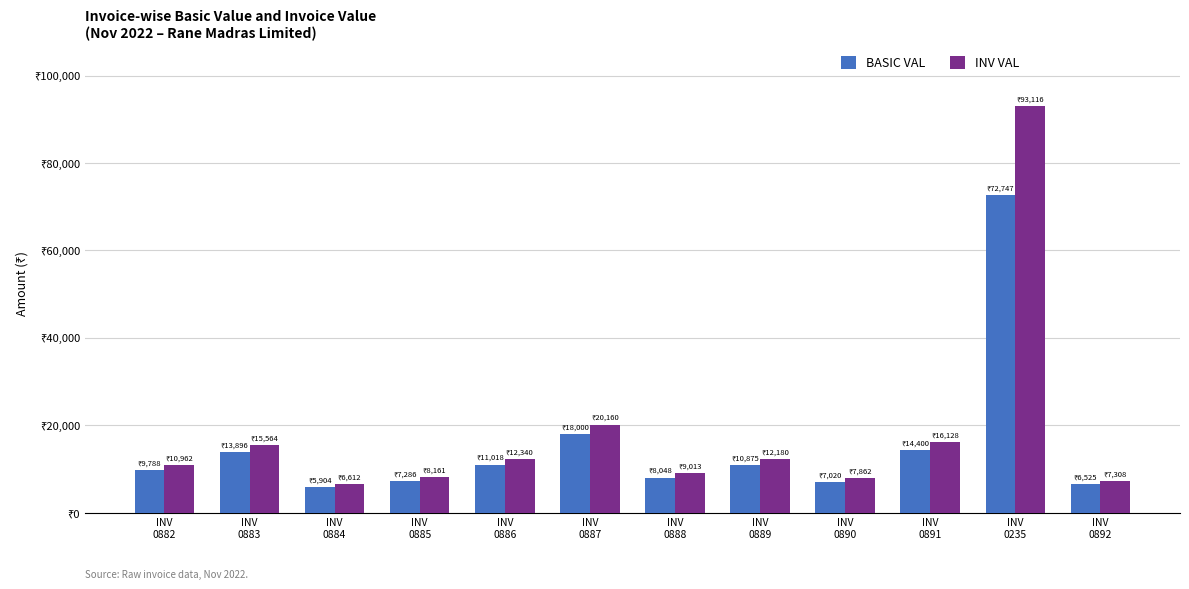

What is the label of the 8th bar from the right?

INV
0886